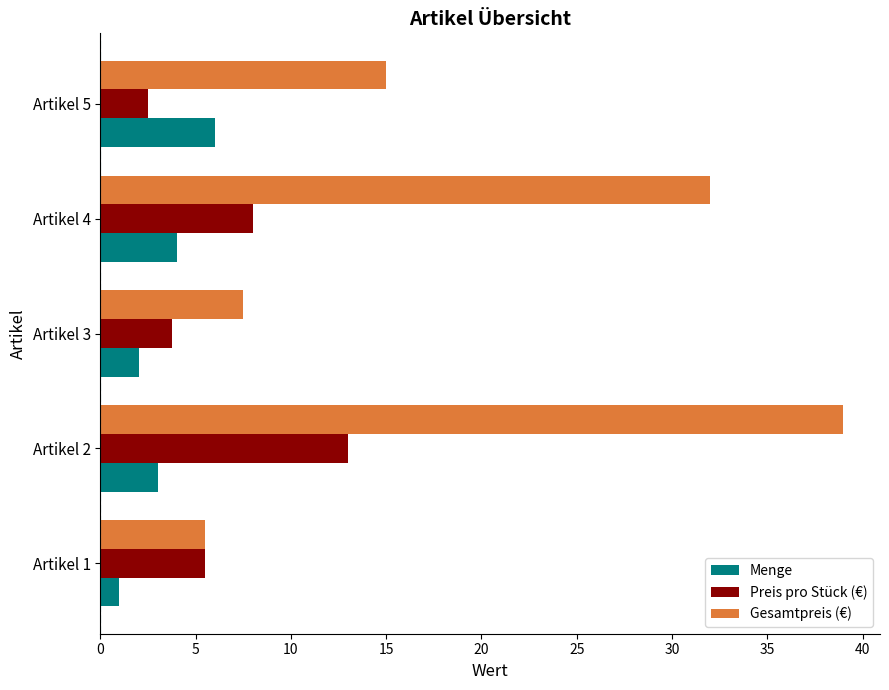

True or false: Gesamtpreis (€) has a value of 1.2 at Artikel 1.

False